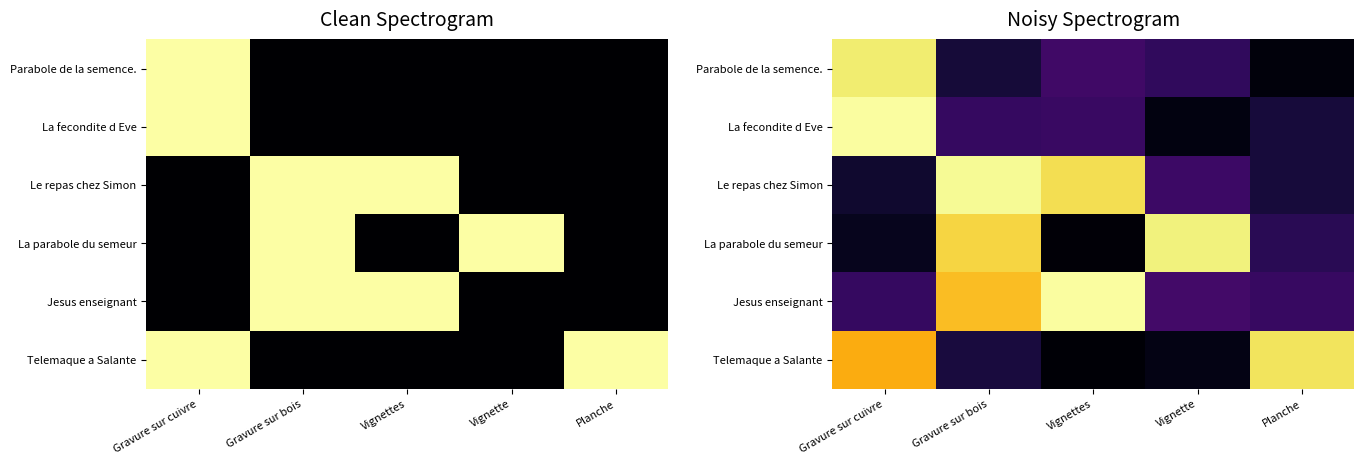

What is the total value across all series at Planche?

1.9